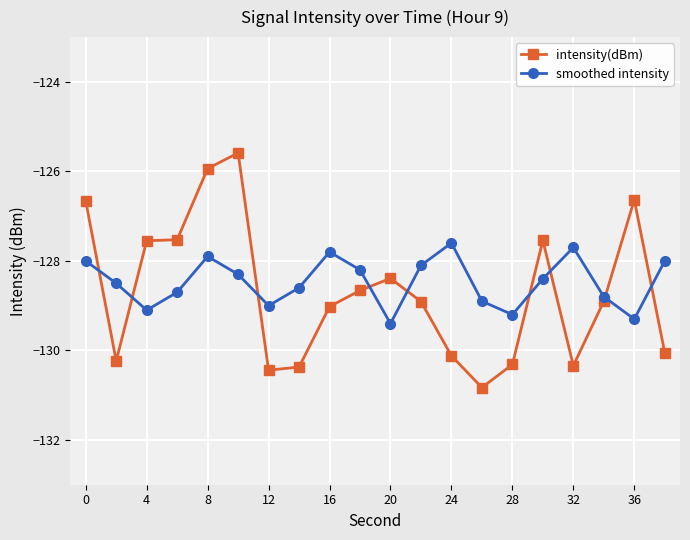

True or false: smoothed intensity has more than 1 points higher than both neighbors.

True